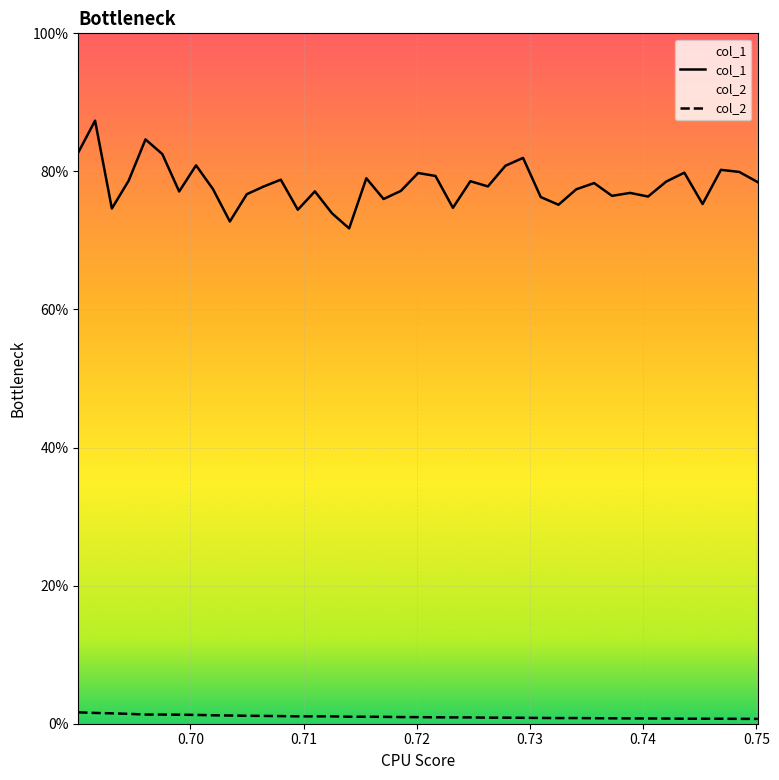

True or false: col_1 and col_2 cross at least once.

False